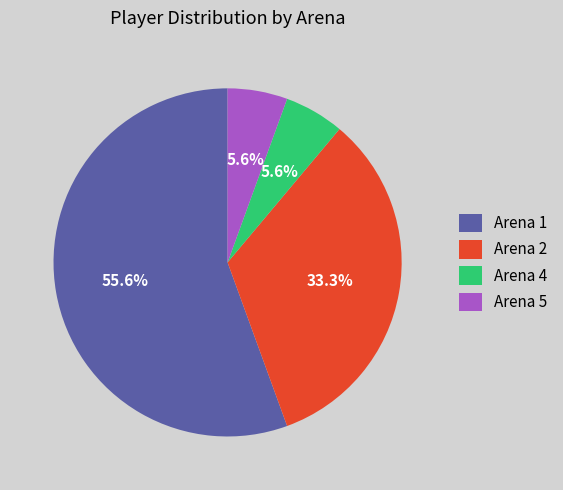

Approximately how many times larger is the value at Arena 1 compared to Arena 2?

1.7